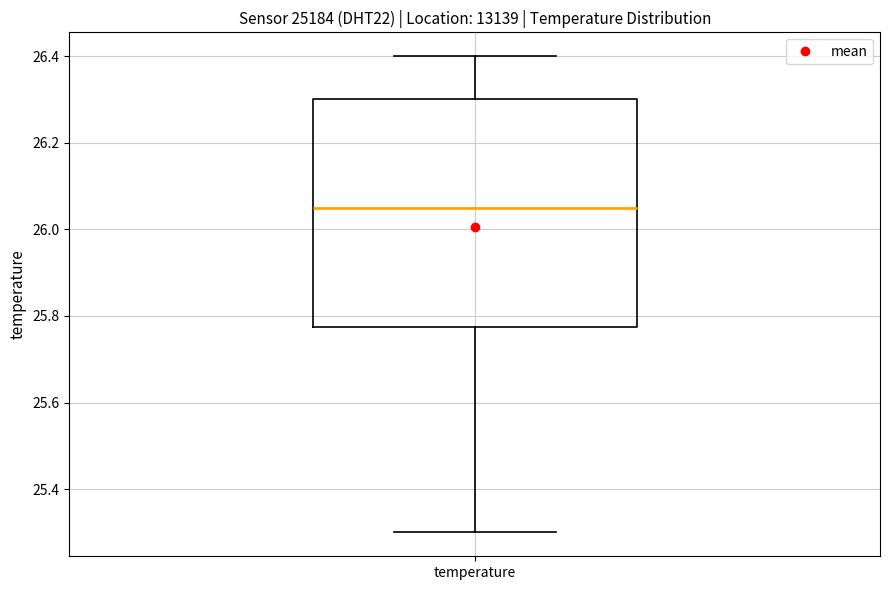

Transcribe this box plot: give where the median line is, the range the box spans, and where the two whiskers end, as read against the y-axis. The values are not printed on the chart, so give them approximately, as read against the axis.

median 26.06, box 25.78 to 26.30, whiskers 25.30 to 26.40